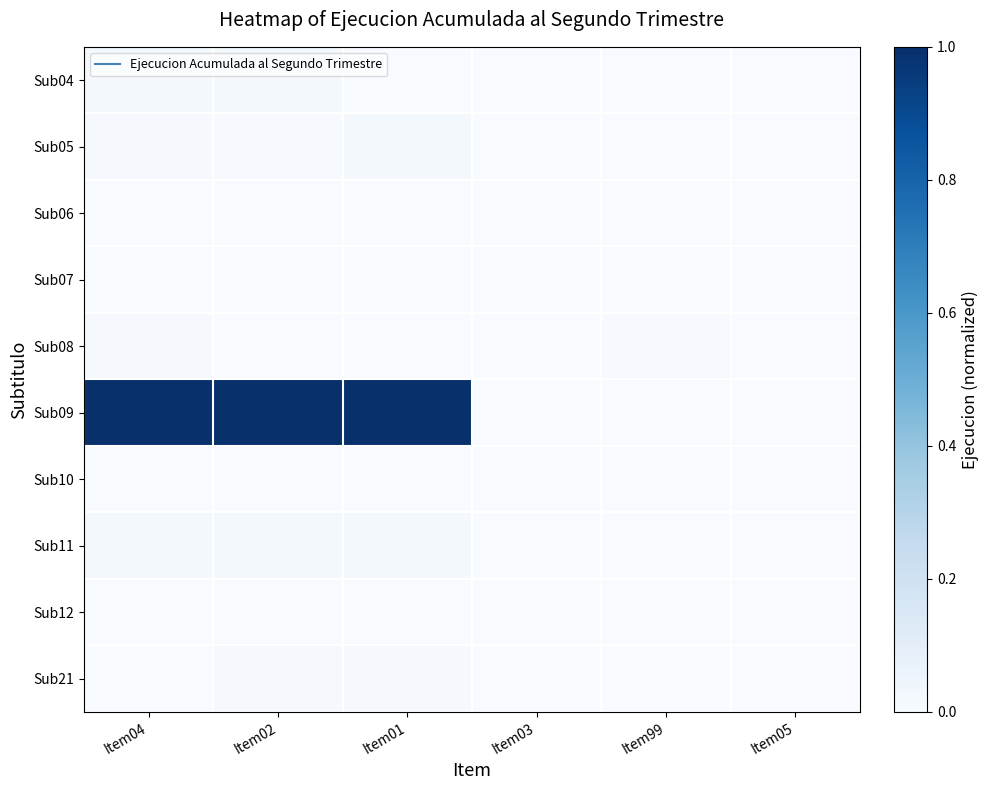

Reading left to right, list all the values displayed in this chart.

Sub04: Item04=0.0	Item02=0.0	Item01=0.0	Item03=0.0	Item99=0.0	Item05=0.0
Sub05: Item04=0.0	Item02=0.0	Item01=0.0	Item03=0.0	Item99=0.0	Item05=0.0
Sub06: Item04=0.0	Item02=0.0	Item01=0.0	Item03=0.0	Item99=0.0	Item05=0.0
Sub07: Item04=0.0	Item02=0.0	Item01=0.0	Item03=0.0	Item99=0.0	Item05=0.0
Sub08: Item04=0.0	Item02=0.0	Item01=0.0	Item03=0.0	Item99=0.0	Item05=0.0
Sub09: Item04=1.0	Item02=1.0	Item01=1.0	Item03=0.0	Item99=0.0	Item05=0.0
Sub10: Item04=0.0	Item02=0.0	Item01=0.0	Item03=0.0	Item99=0.0	Item05=0.0
Sub11: Item04=0.0	Item02=0.0	Item01=0.0	Item03=0.0	Item99=0.0	Item05=0.0
Sub12: Item04=0.0	Item02=0.0	Item01=0.0	Item03=0.0	Item99=0.0	Item05=0.0
Sub21: Item04=0.0	Item02=0.0	Item01=0.0	Item03=0.0	Item99=0.0	Item05=0.0